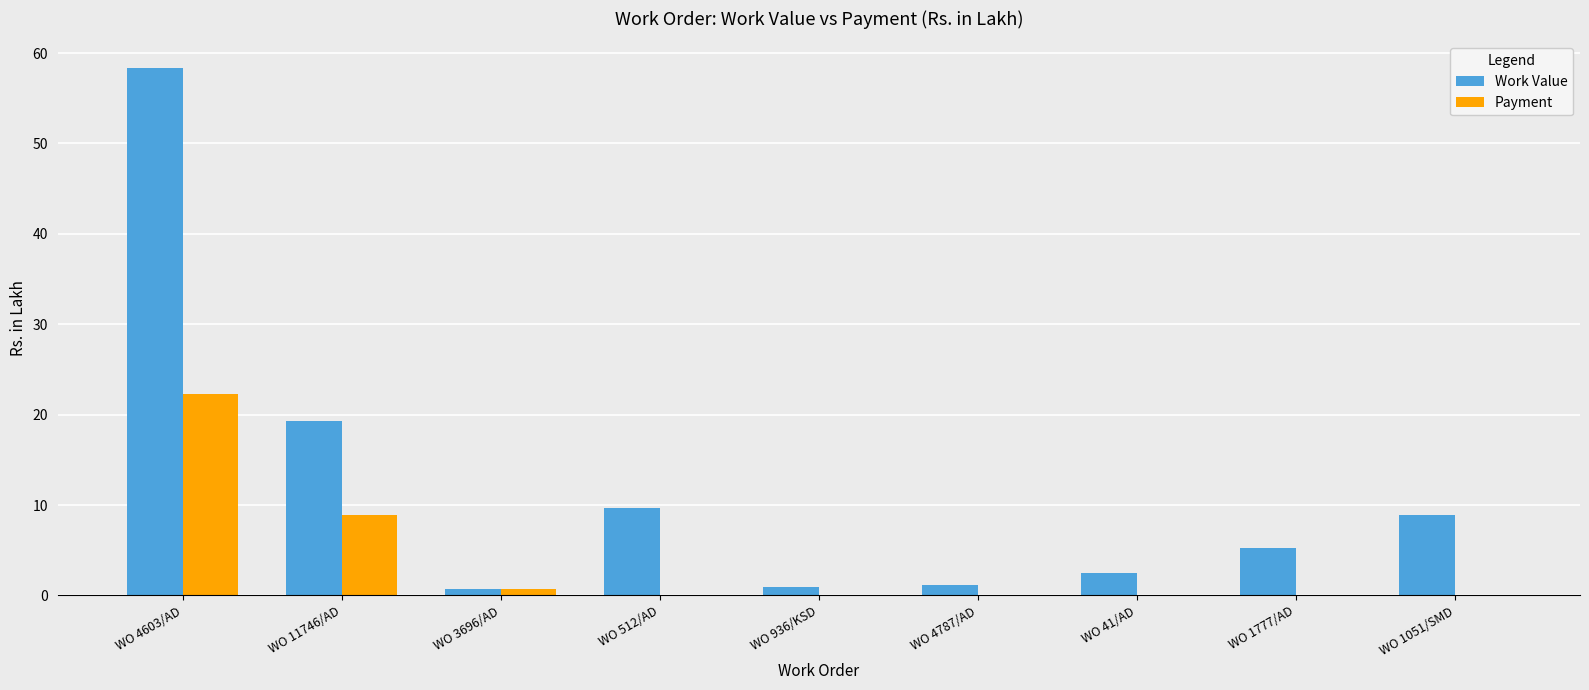

Which series has the largest total across all categories?

Work Value